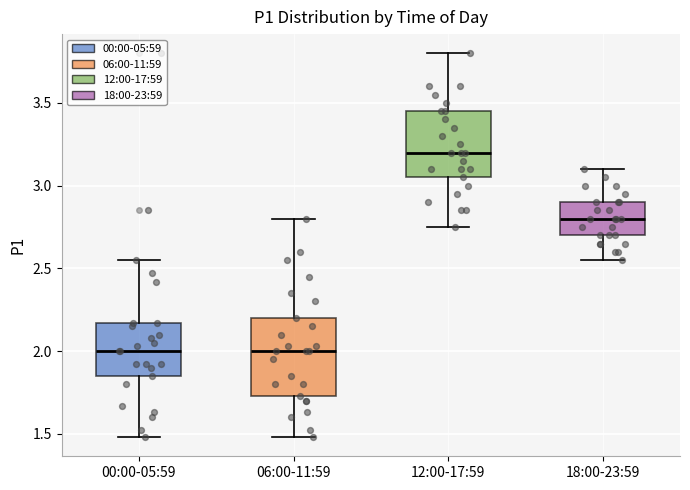

Comparing the boxes themselves (not the whiskers), which one is the tallest?

06:00-11:59